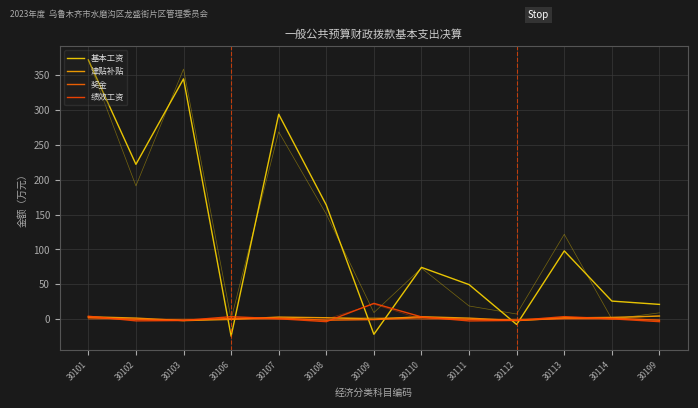

What is the total value across all series at 30114?

30.0